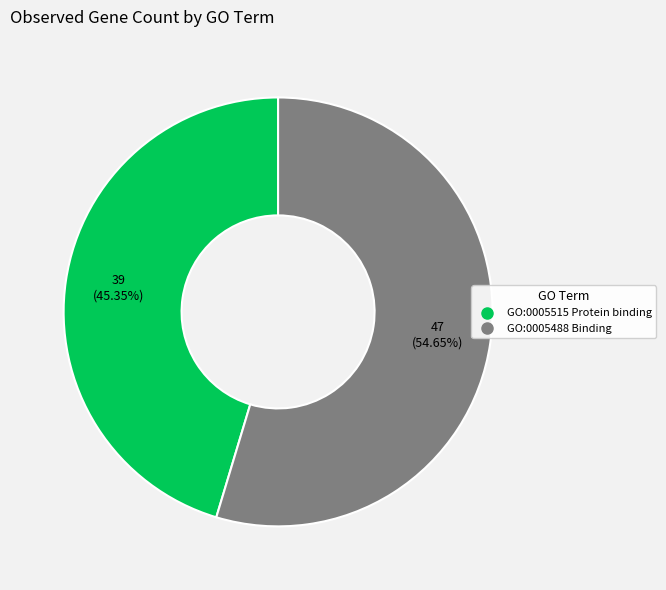

Is there a majority slice in this chart?

Yes